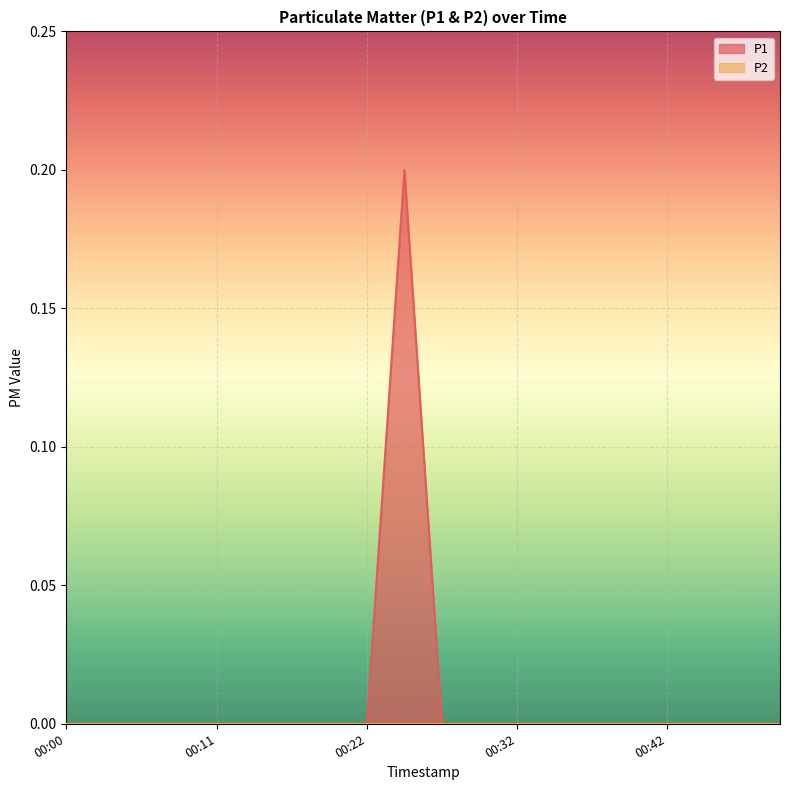

True or false: the data shows -0.1 at 00:14.

False